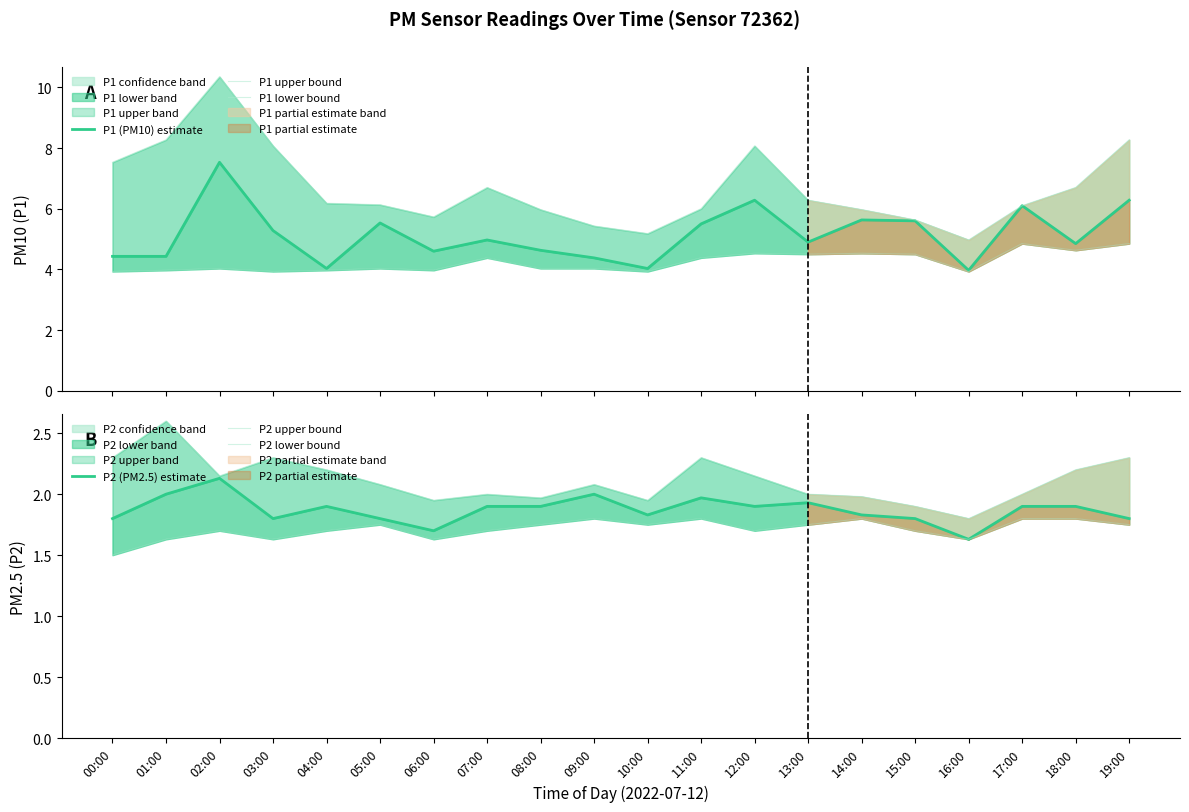

Is the value of P1 upper bound at 12:00 greater than the value of P2 upper bound at 00:00?

Yes